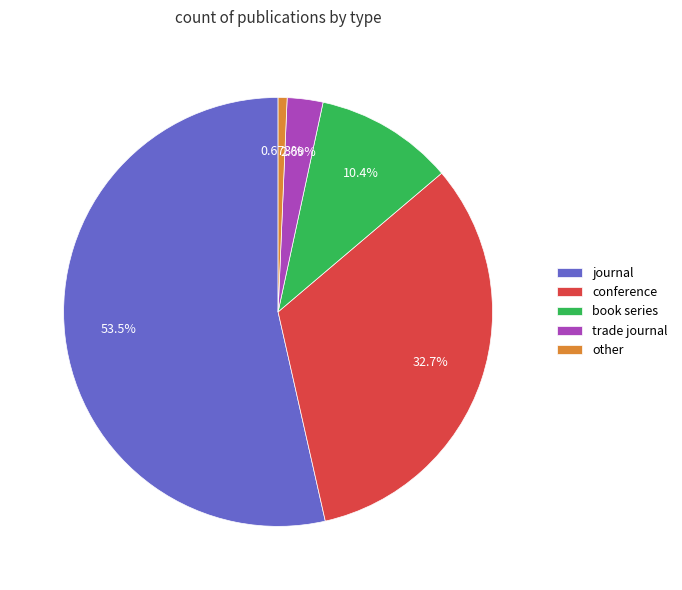

What percentage is the conference slice, to the nearest percent?

33%